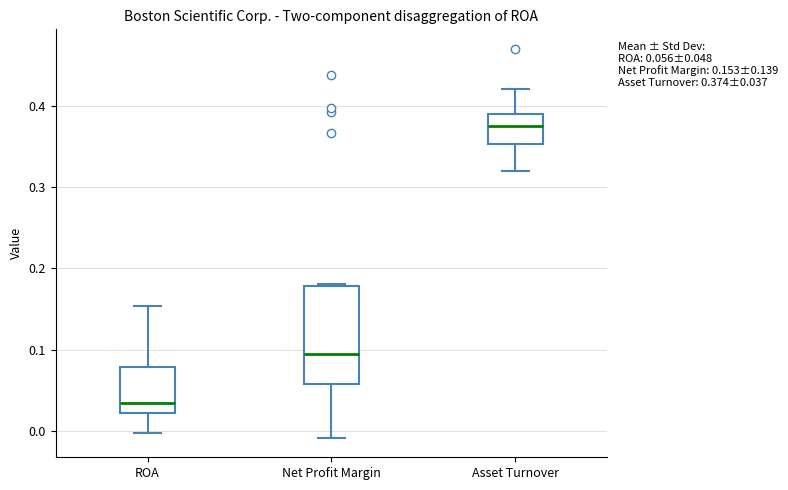

Which box's median line is the highest?

Asset Turnover